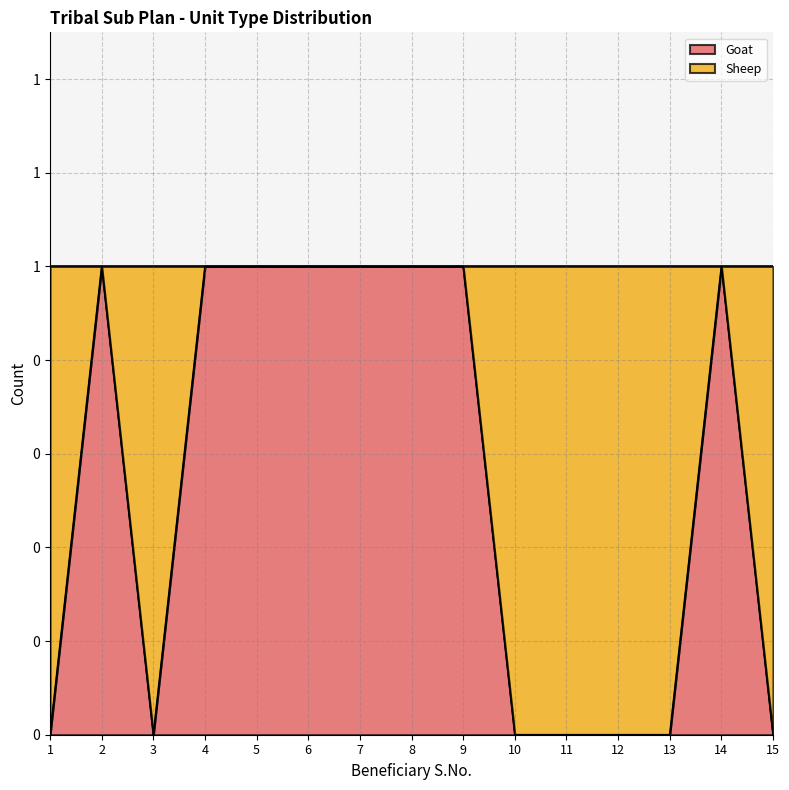

True or false: the data shows 0 at 11.

True